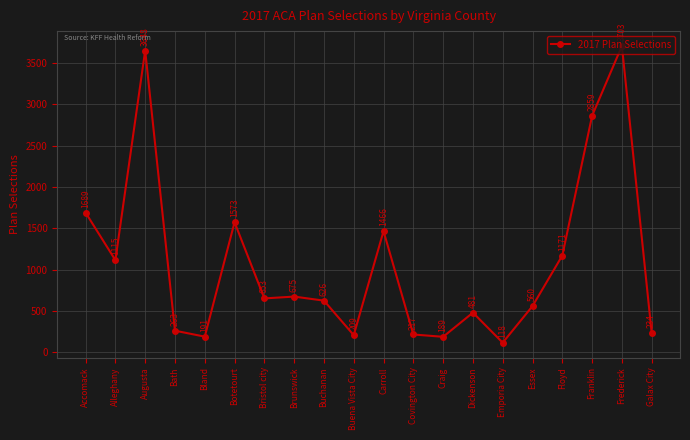

What position from the right is Bath?

17